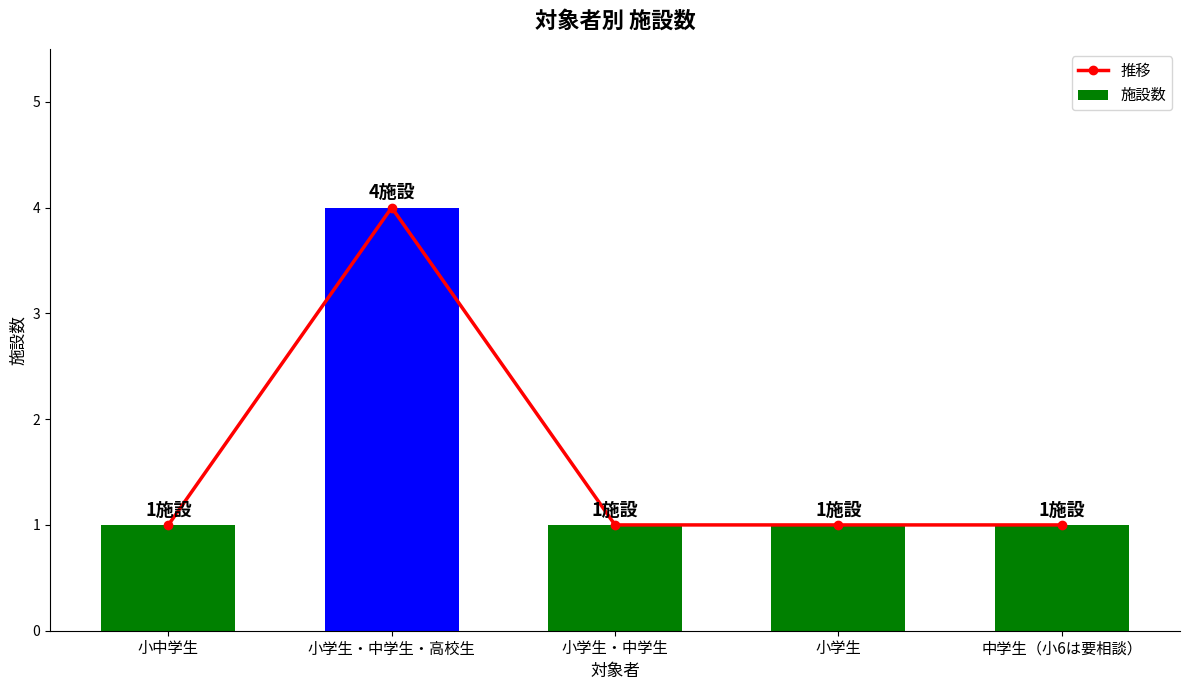

True or false: 推移 has a value of 0 at 小学生・中学生.

False